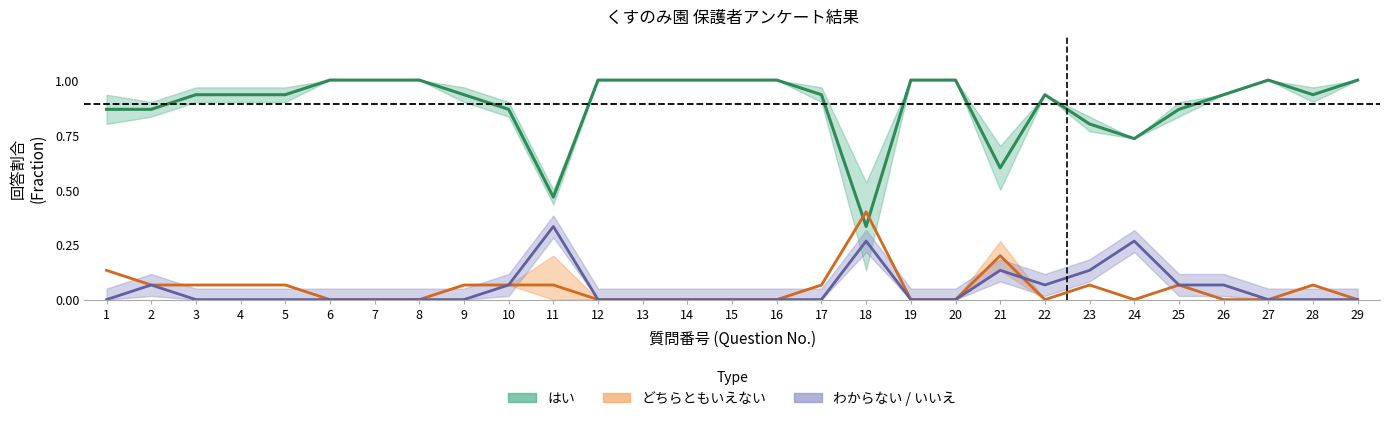

How many times do わからない and どちらともいえない cross each other?

1